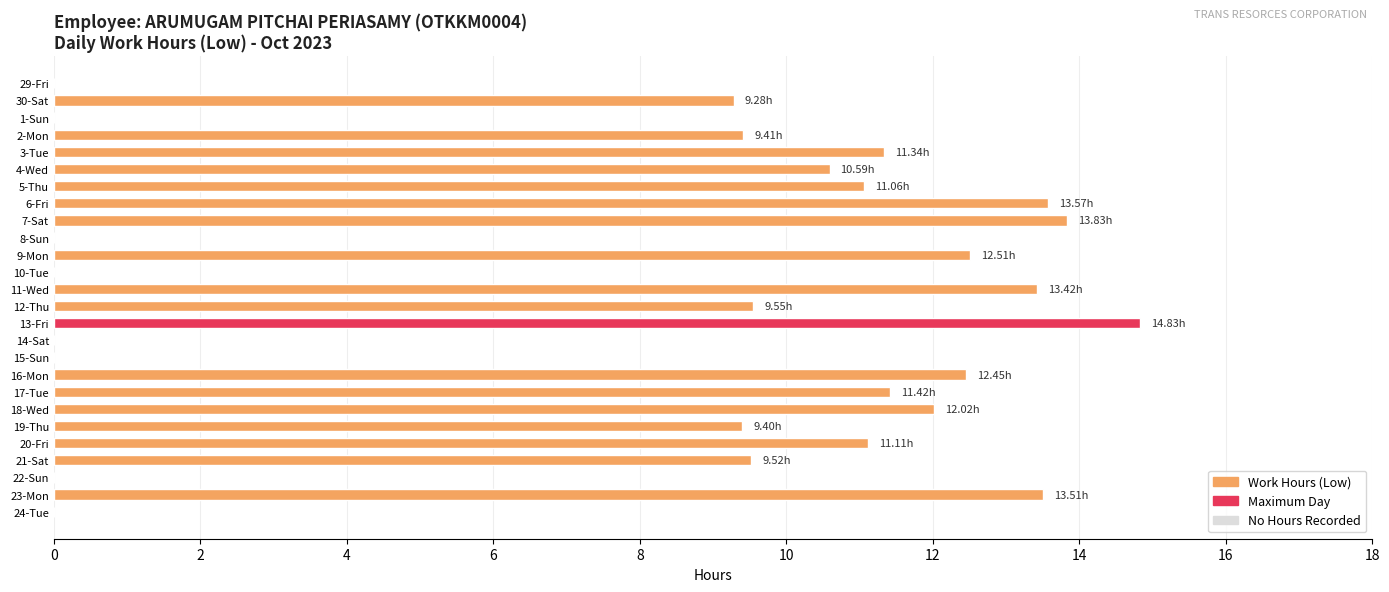

Which has a higher value, 23-Mon or 18-Wed?

23-Mon